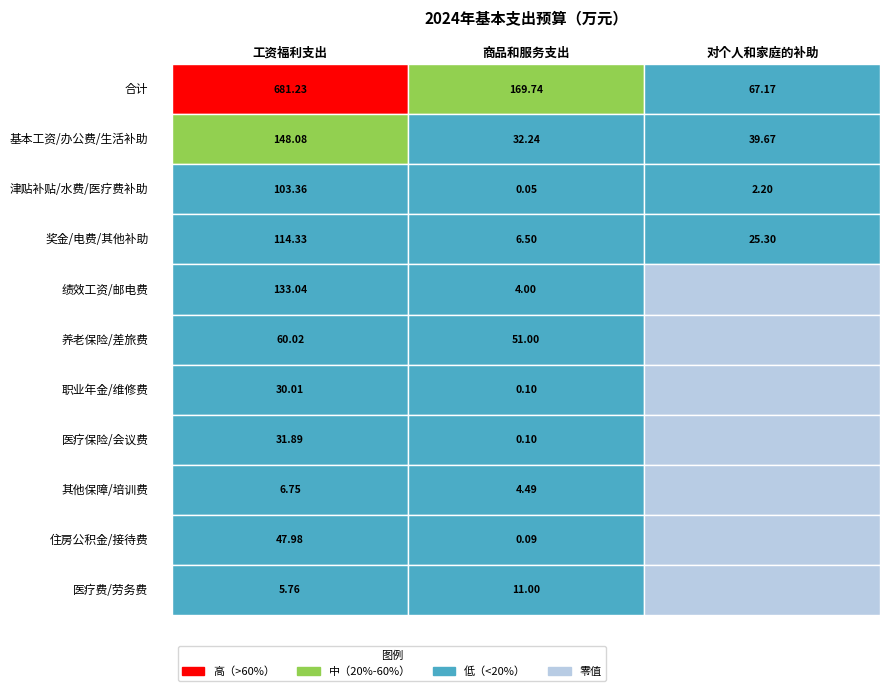

What is the difference between the maximum and minimum values in the 商品和服务支出 series?

169.7